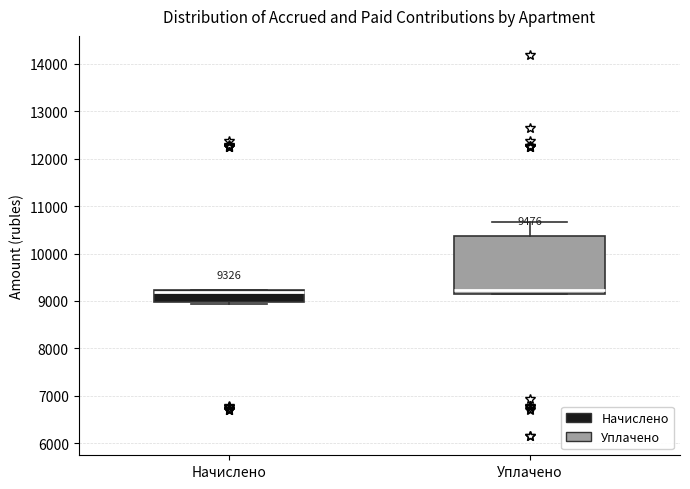

Comparing the boxes themselves (not the whiskers), which one is the tallest?

Уплачено